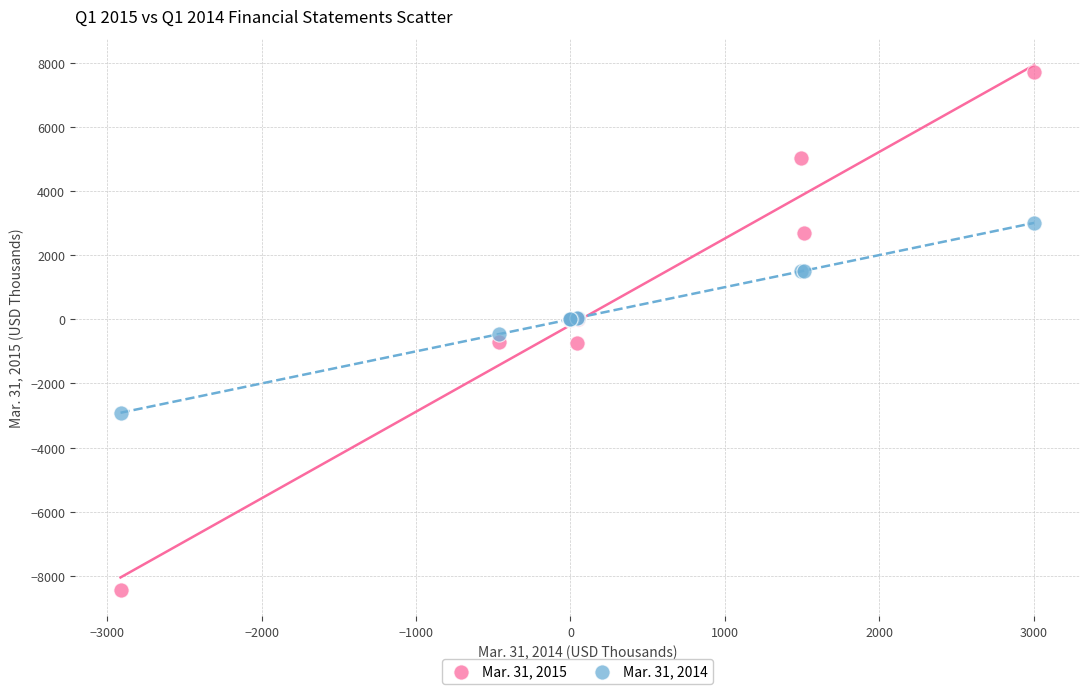

Which series contains the highest Y value?

Mar. 31, 2015